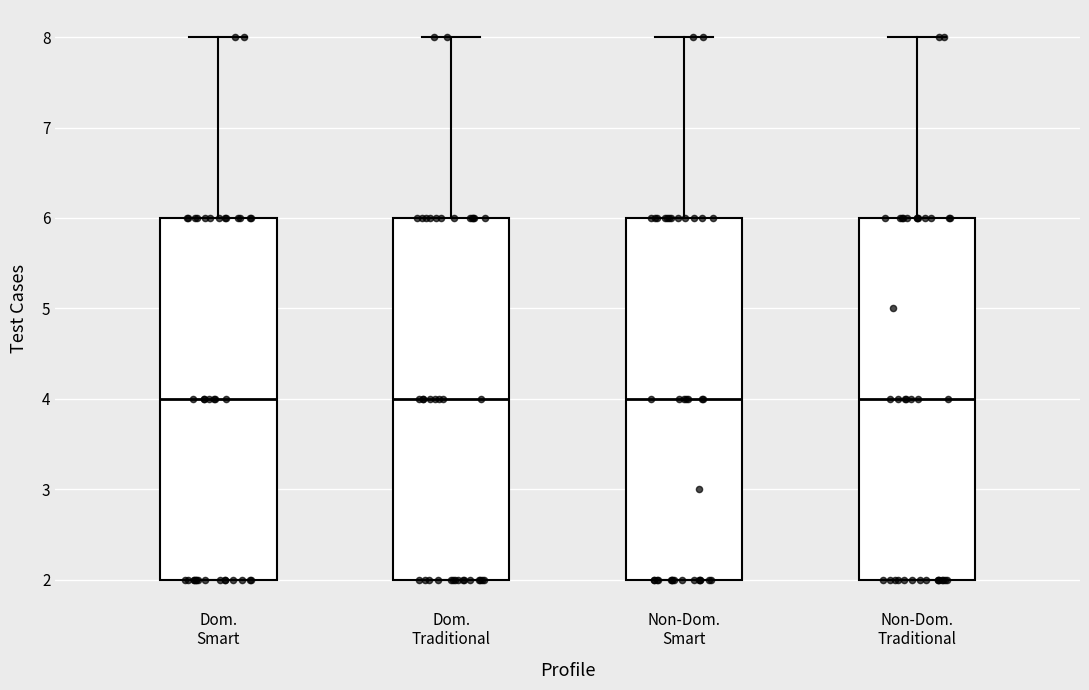

Where does the median line of the box for Dom. Smart sit on the y-axis? The values are not printed on the chart, so give them approximately, as read against the axis.

4